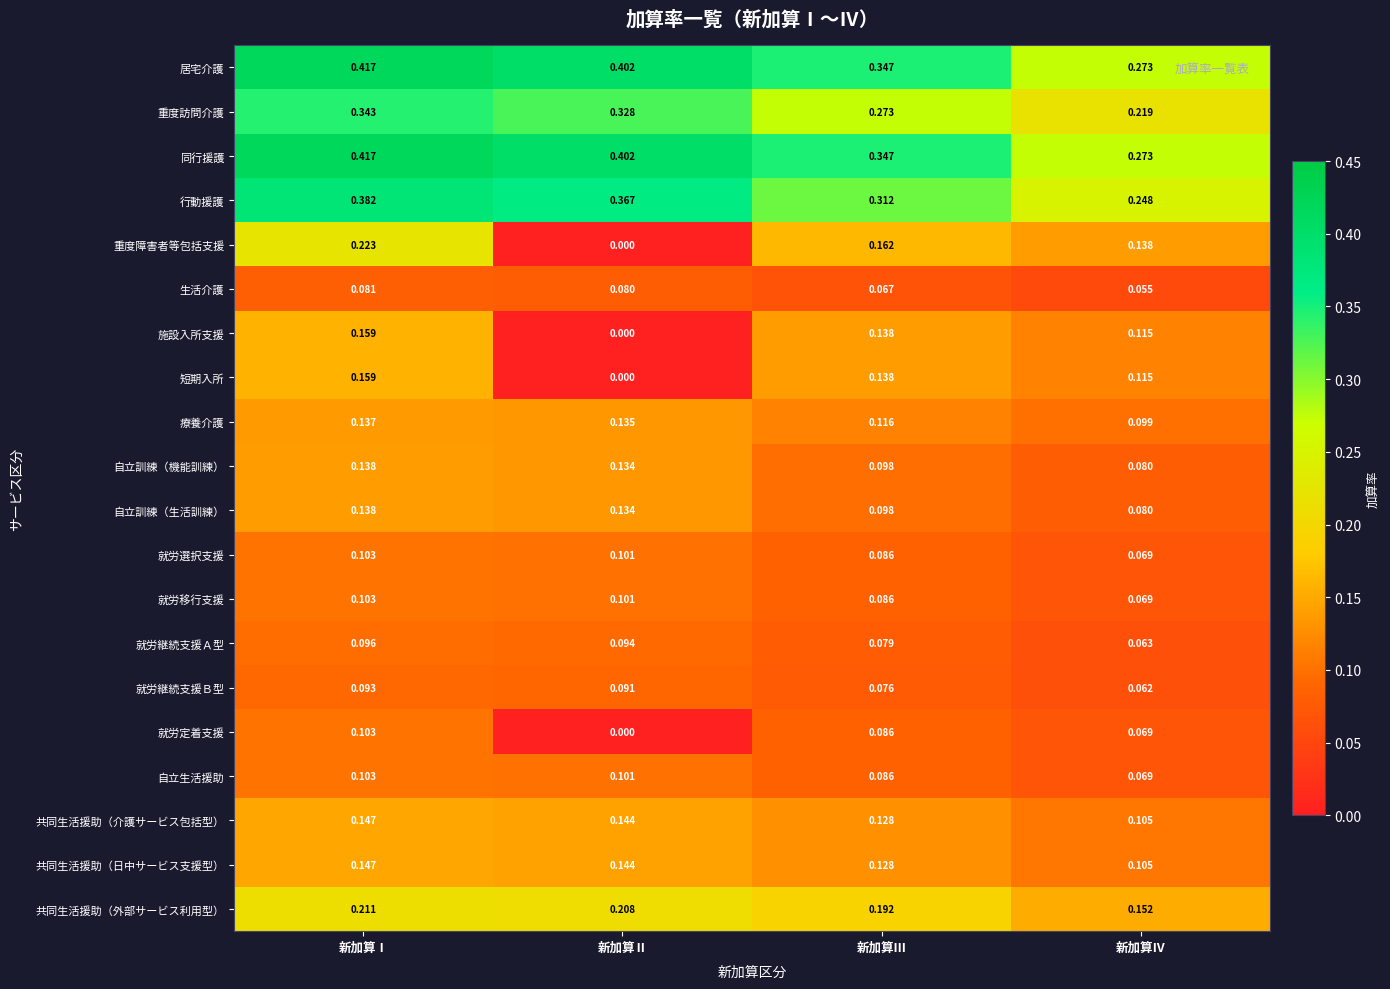

How many distinct data groups are displayed?

20